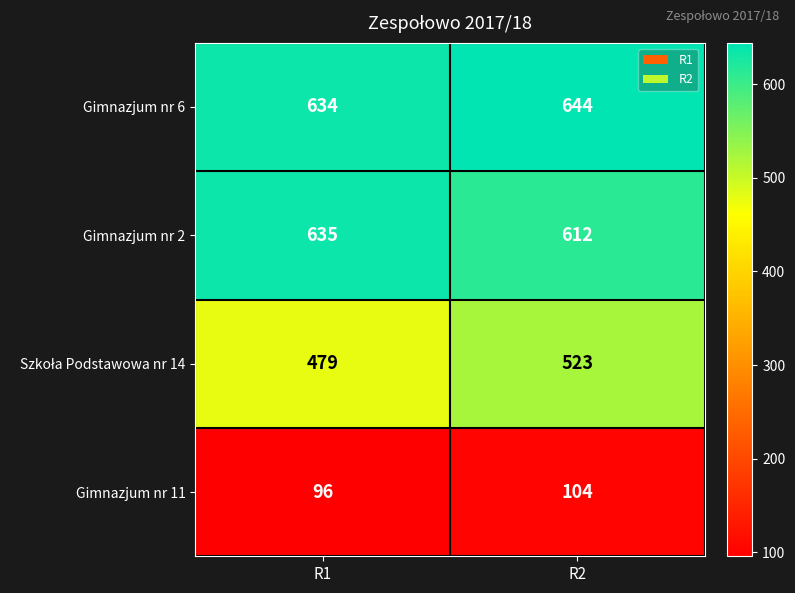

Where is Gimnazjum nr 2 nearest to the value 623?

R2